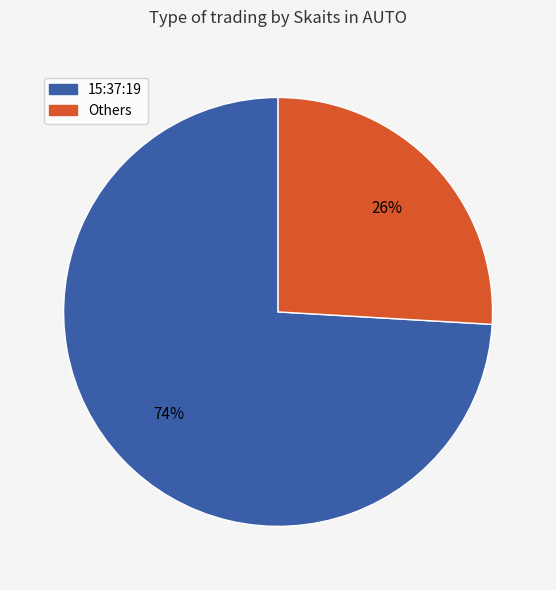

To the nearest percent, what is the difference between the largest and smallest slice percentages?

48%